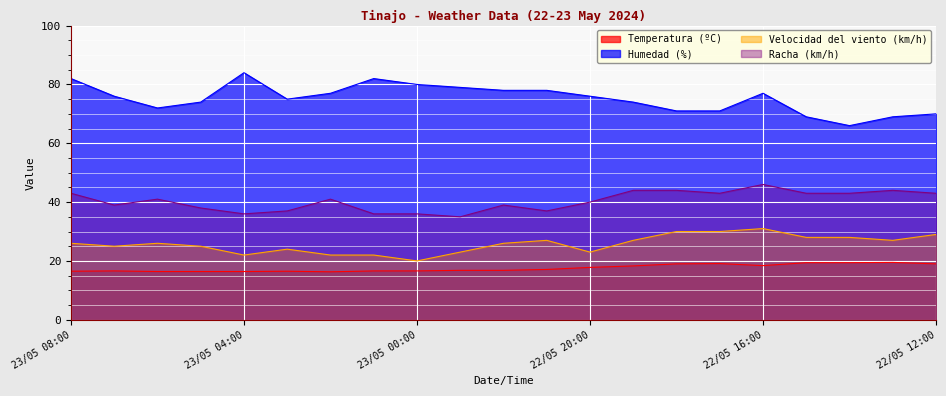

Which category has the highest value across all series?

23/05 04:00